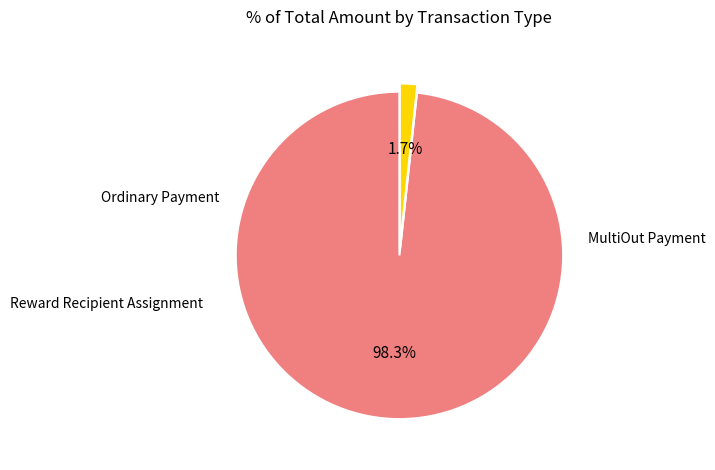

Does any single category account for the majority?

Yes